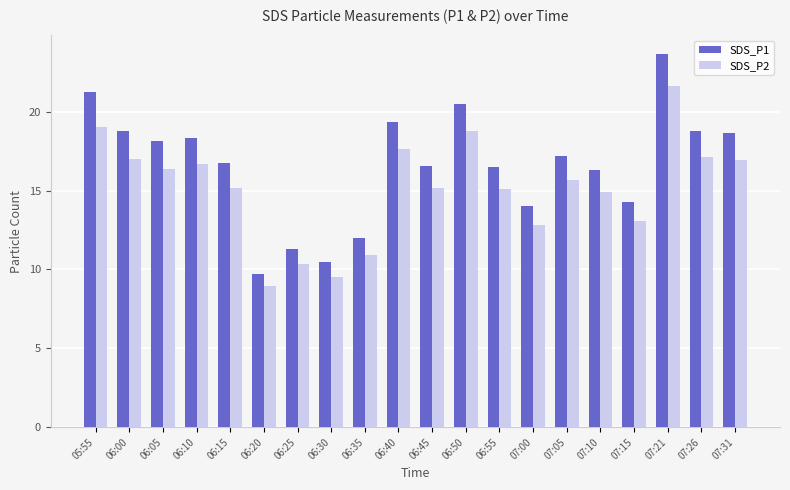

Which series has the widest spread of values?

SDS_P1